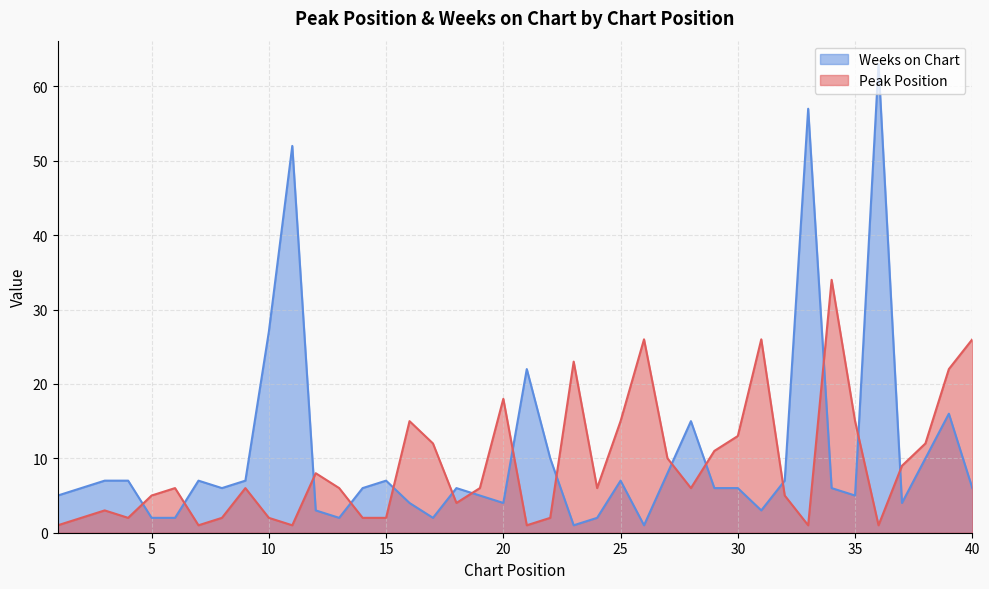

How many series are shown in this chart?

2